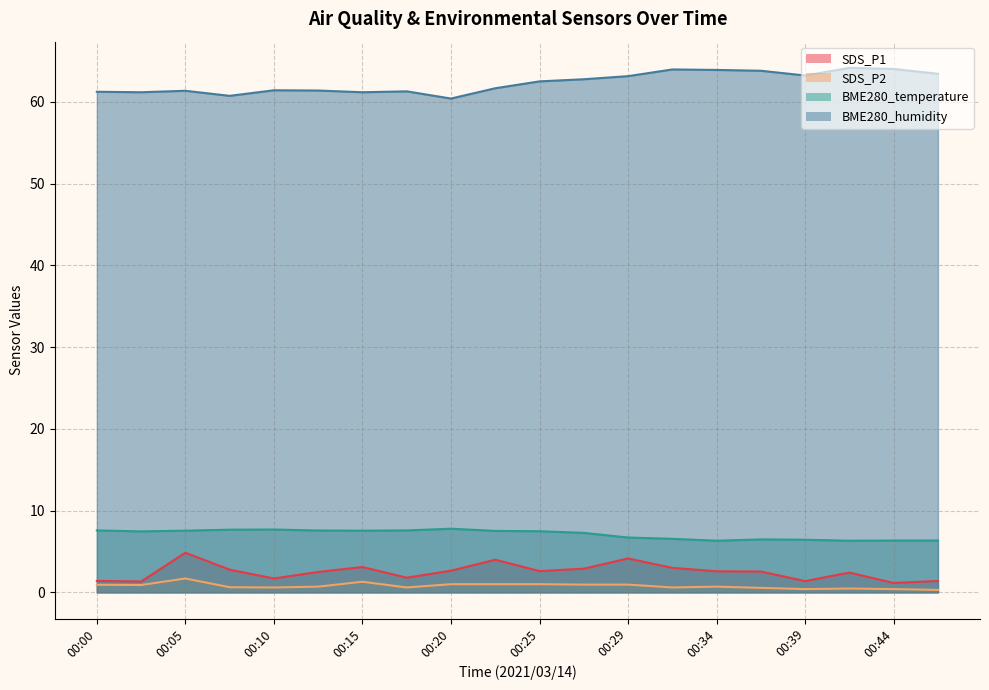

What is the difference between the BME280_temperature values at 00:22 and 00:37?

1.0